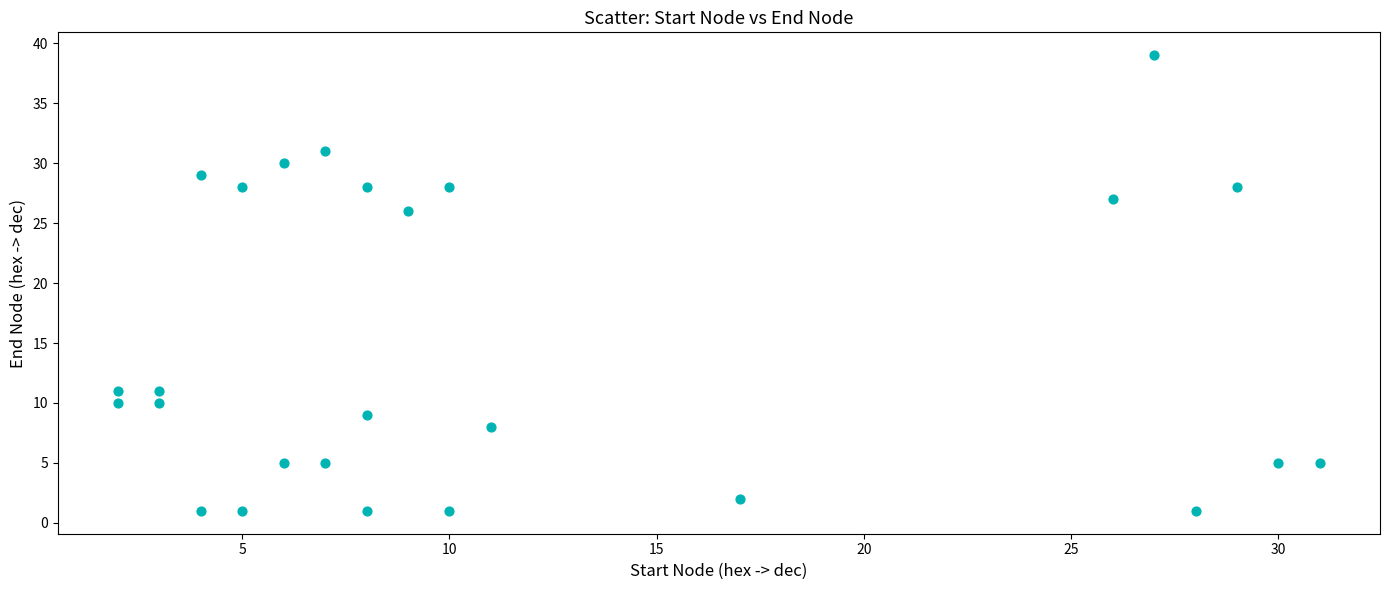

What is the range of X values (max minus min)?

29